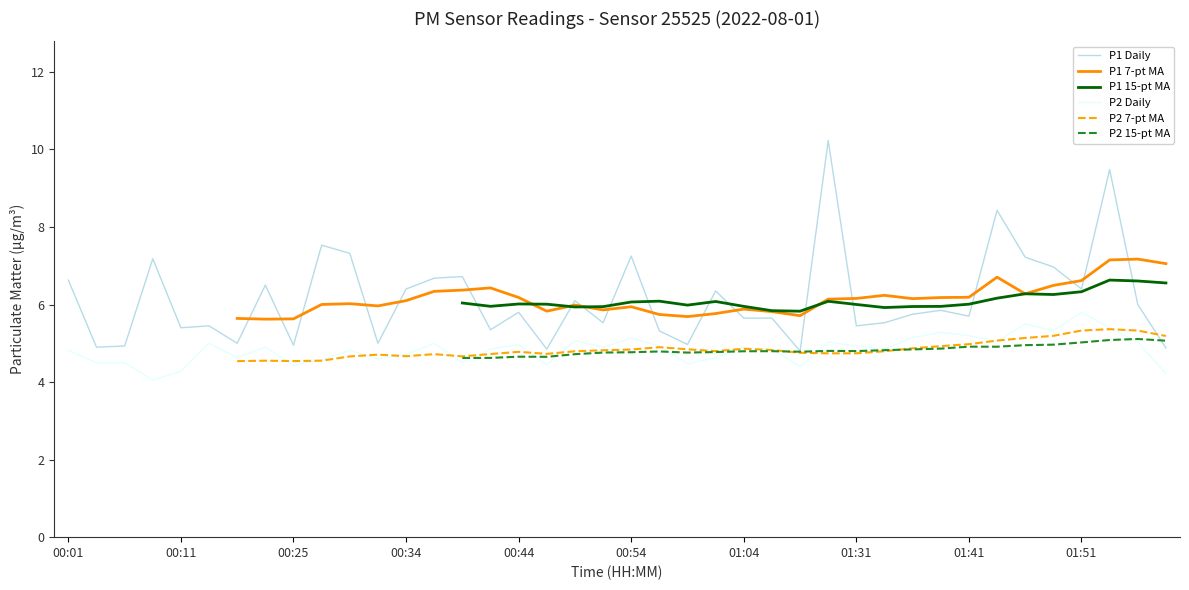

True or false: P1 Daily and P2 Daily cross at least once.

False